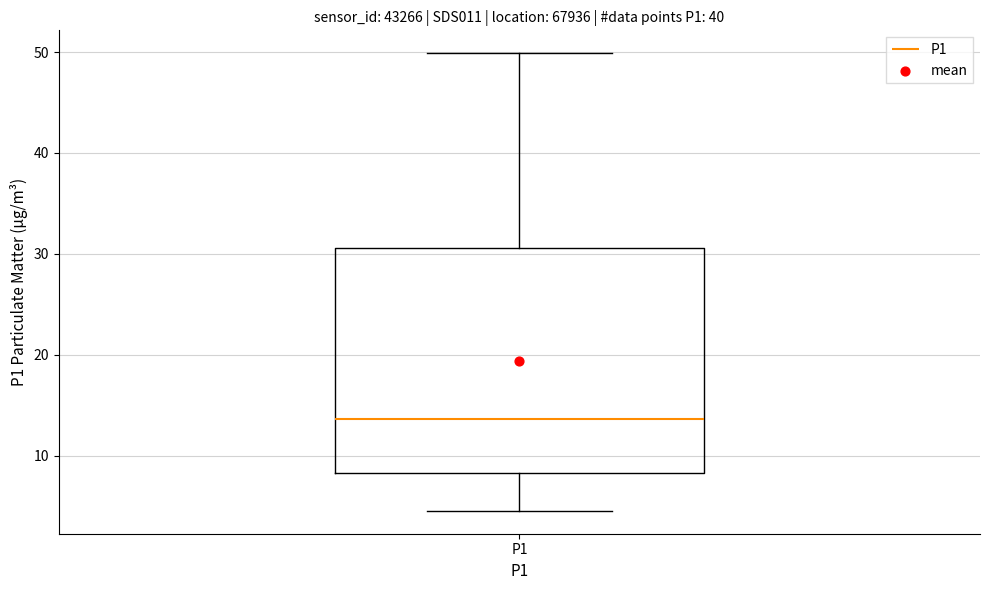

Where is the upper edge of the box for P1 on the y-axis? The values are not printed on the chart, so give them approximately, as read against the axis.

31